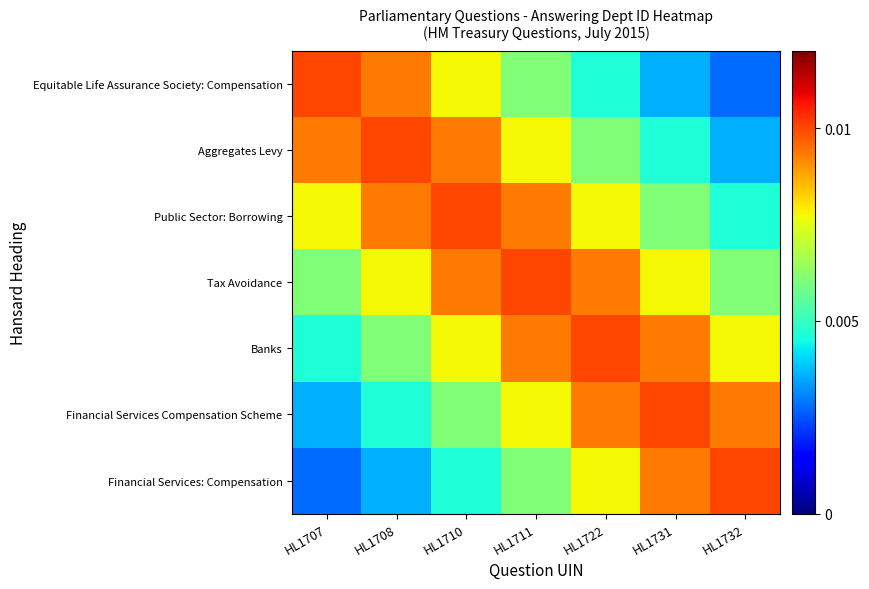

How many series are shown in this chart?

7